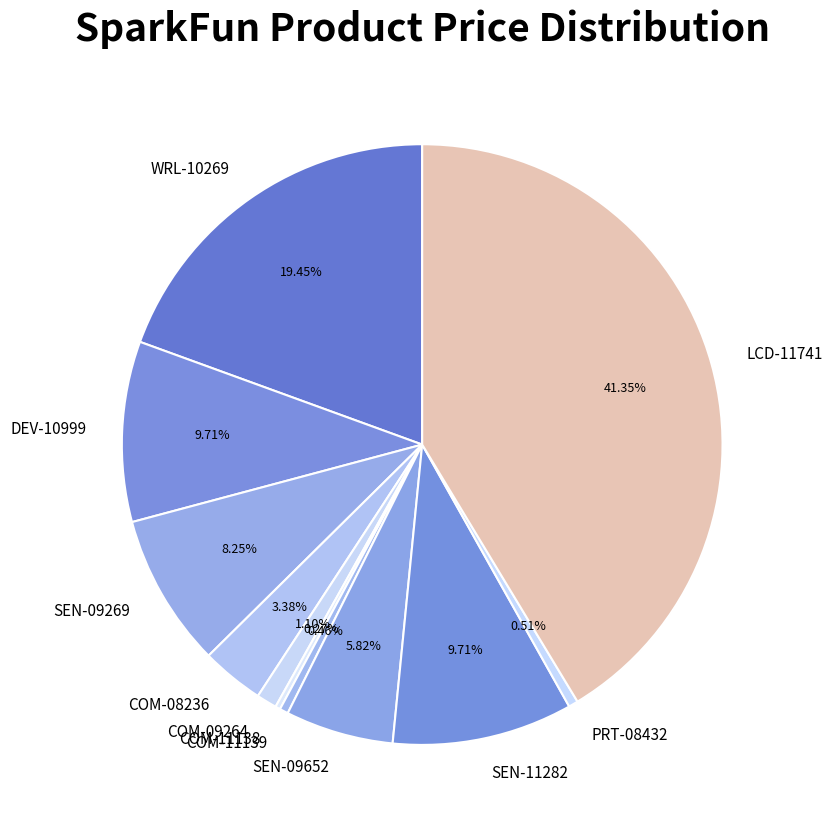

Does SEN-09269 represent more than half of the total?

No